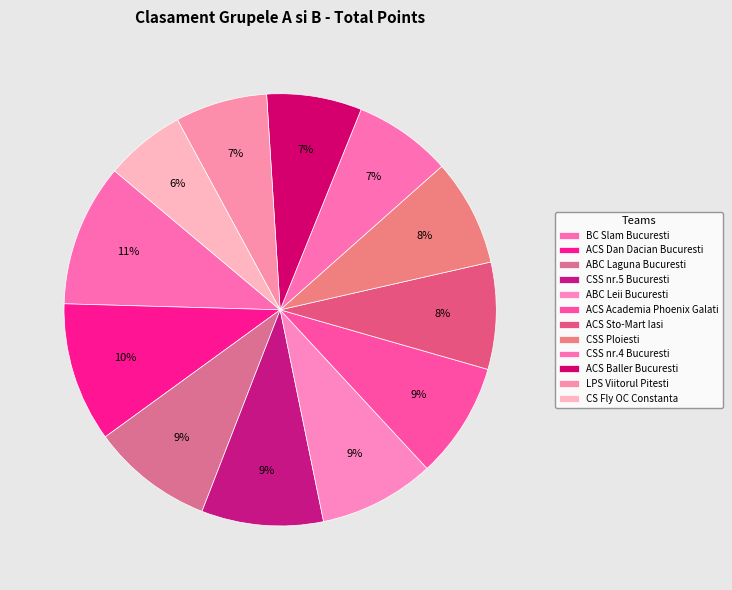

Does CSS nr.4 Bucuresti represent more than half of the total?

No